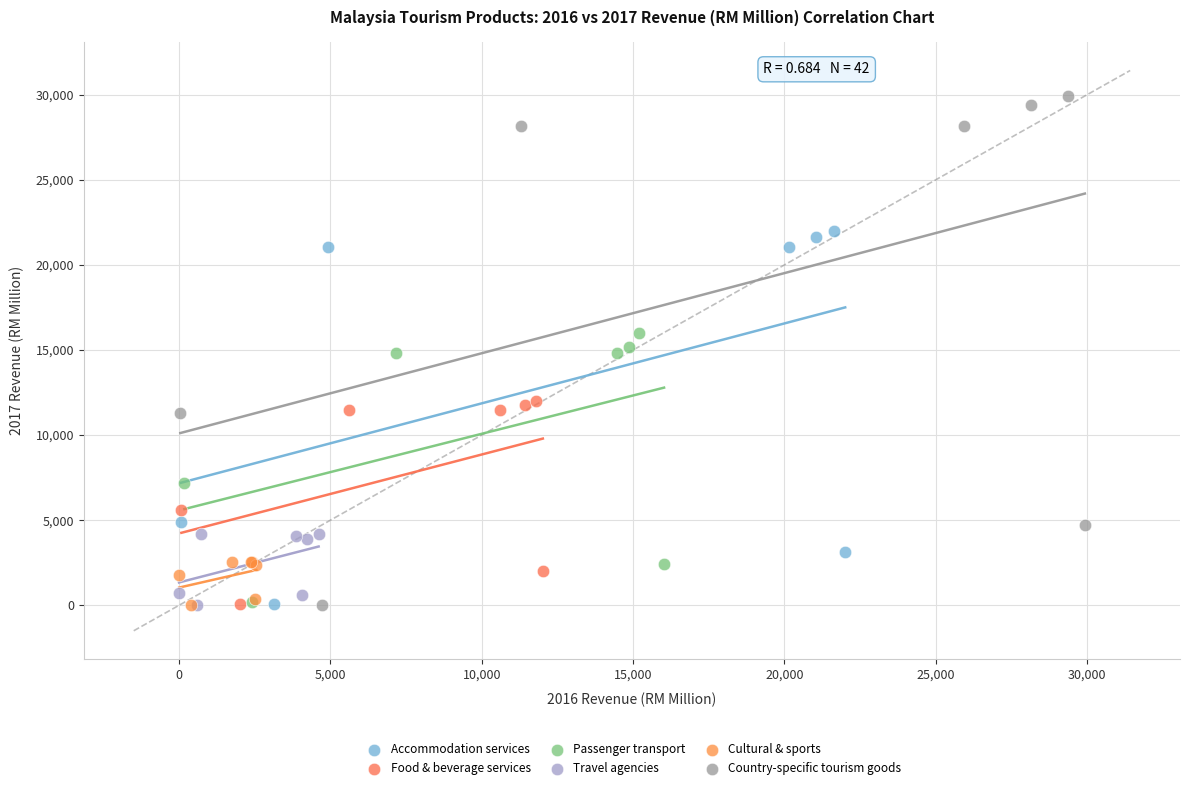

Which series reaches the maximum Y coordinate?

Country-specific tourism goods